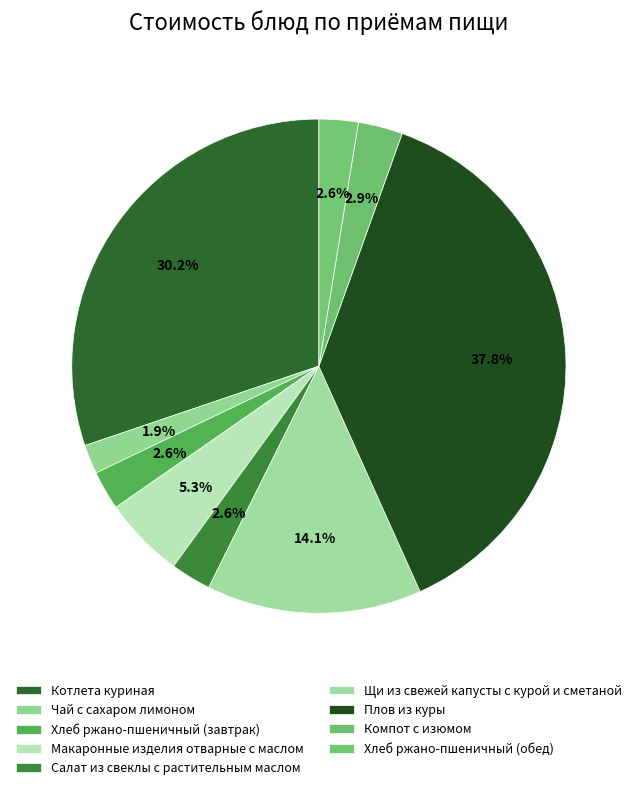

Between Щи из свежей капусты с курой и сметаной and Плов из куры, which is larger?

Плов из куры